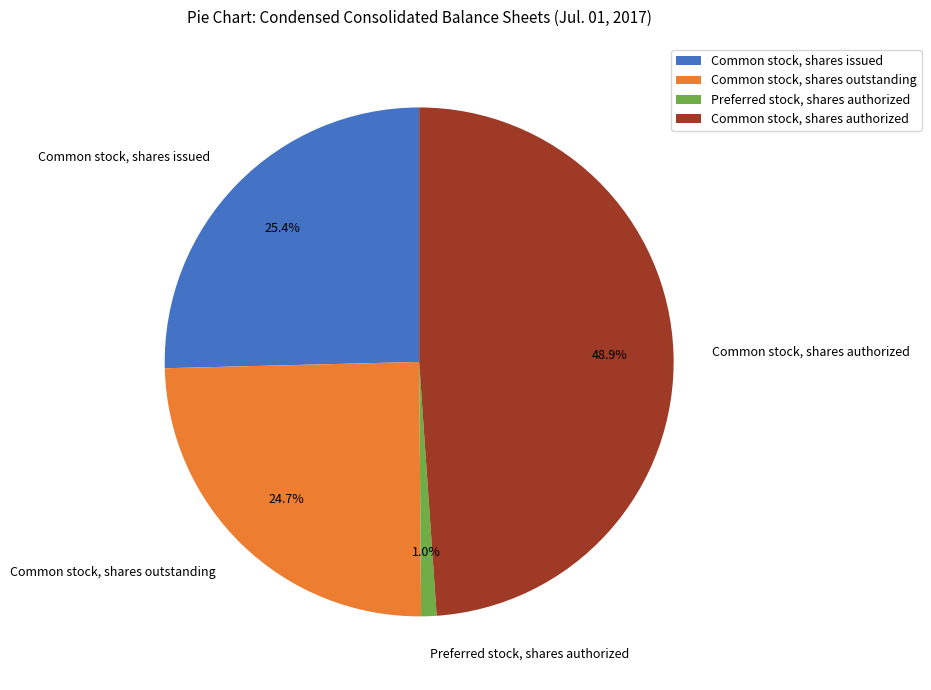

To the nearest percent, what portion does Common stock, shares issued represent?

25%